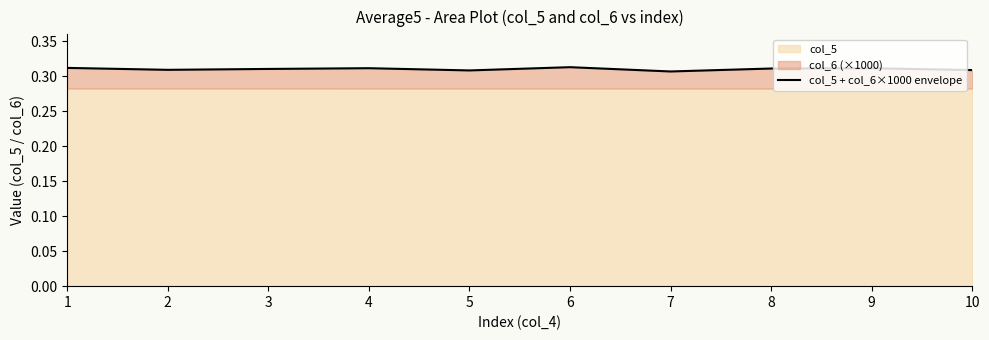

Read the value at 4.

0.3